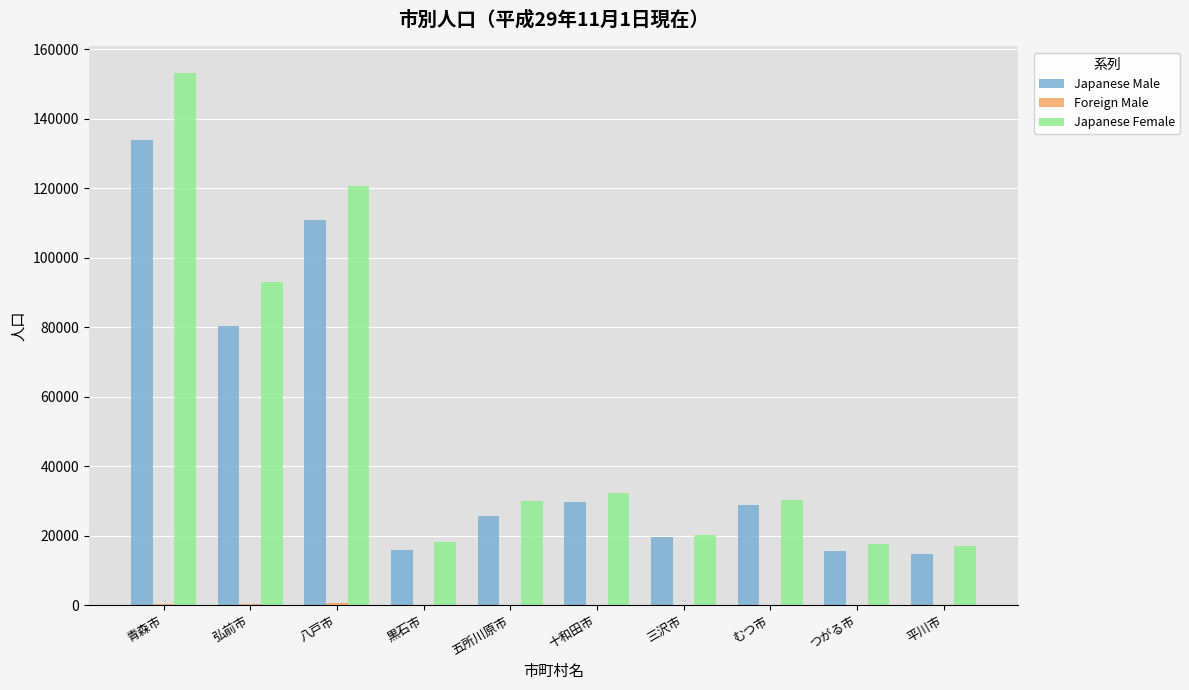

Where does the Japanese Male series first go above 28697?

青森市